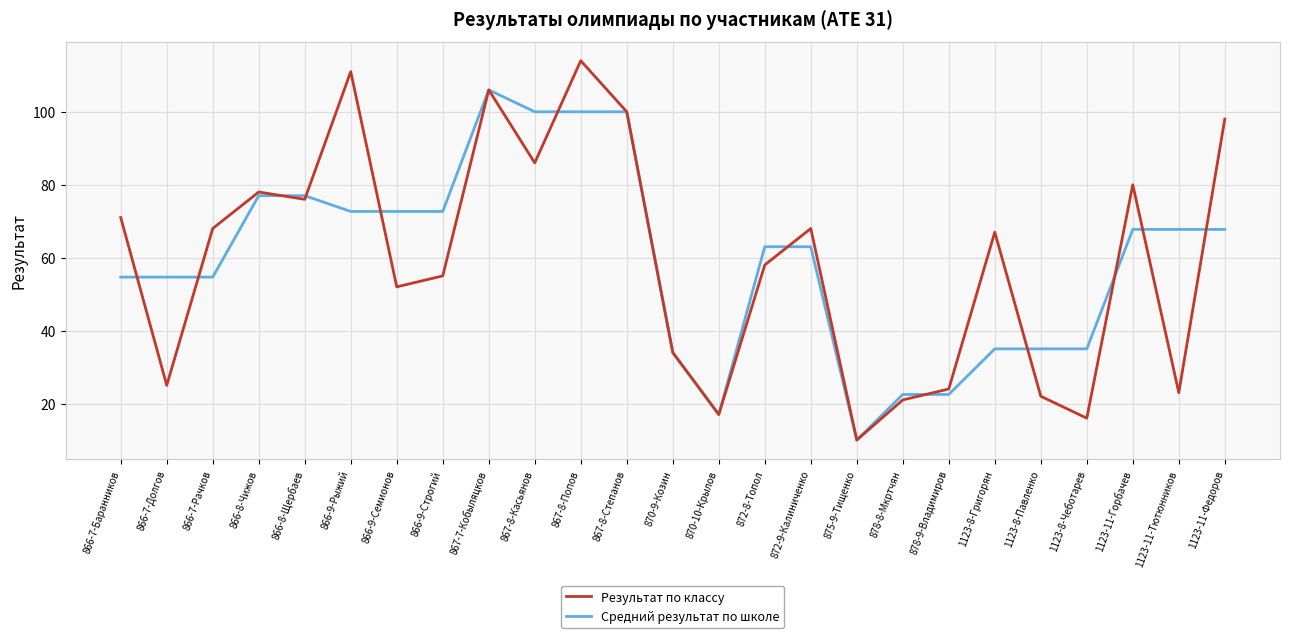

Rank the series at 1123-8-Григорян from lowest to highest value.

Средний результат по школе, Результат по классу